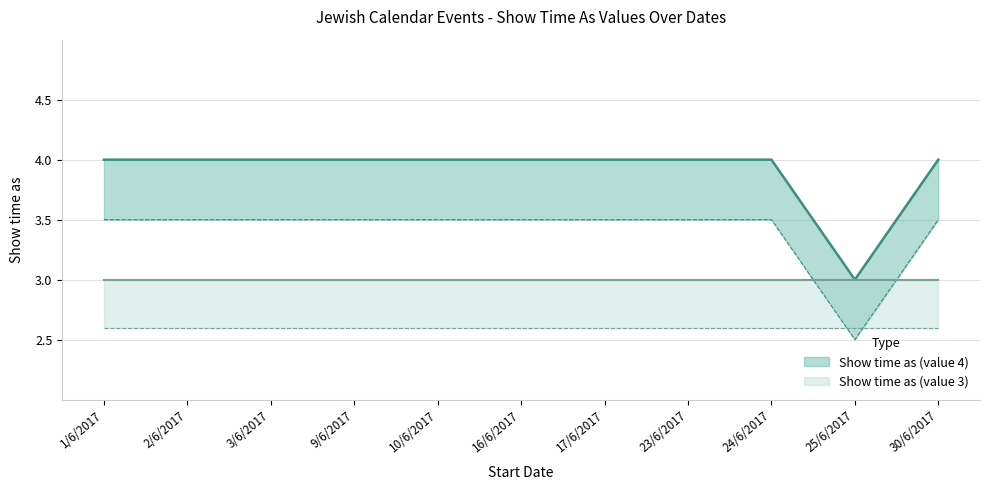

Reading right to left, list all the values displayed in this chart.

4	3	4	4	4	4	4	4	4	4	4